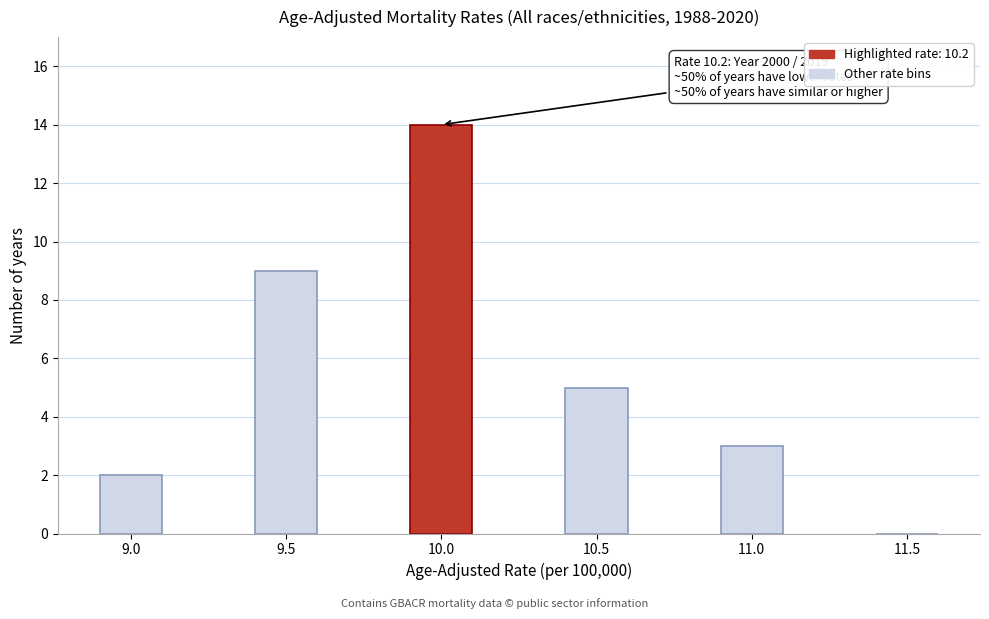

Reading left to right, list all the values displayed in this chart.

9.0=2	9.5=9	10.0=14	10.5=5	11.0=3	11.5=0